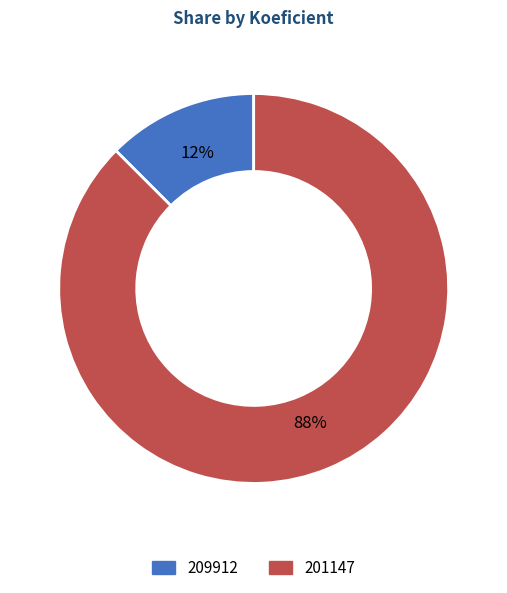

Count the number of slices in the pie.

2